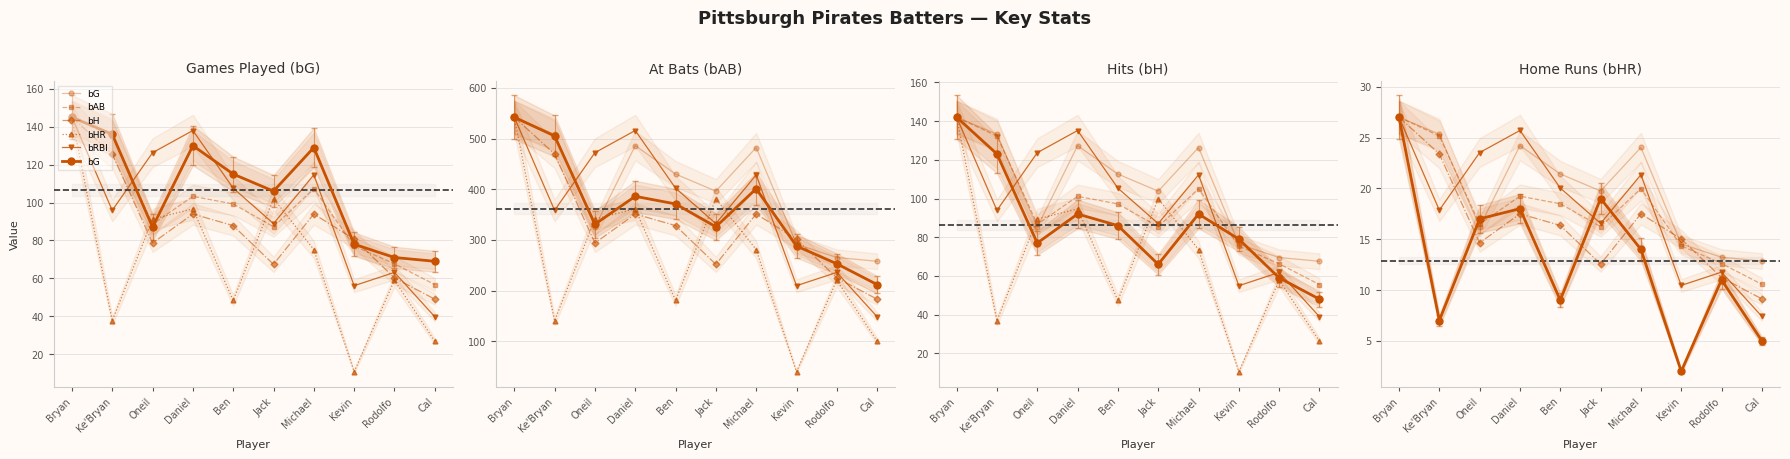

How many times do bRBI and bG cross each other?

2